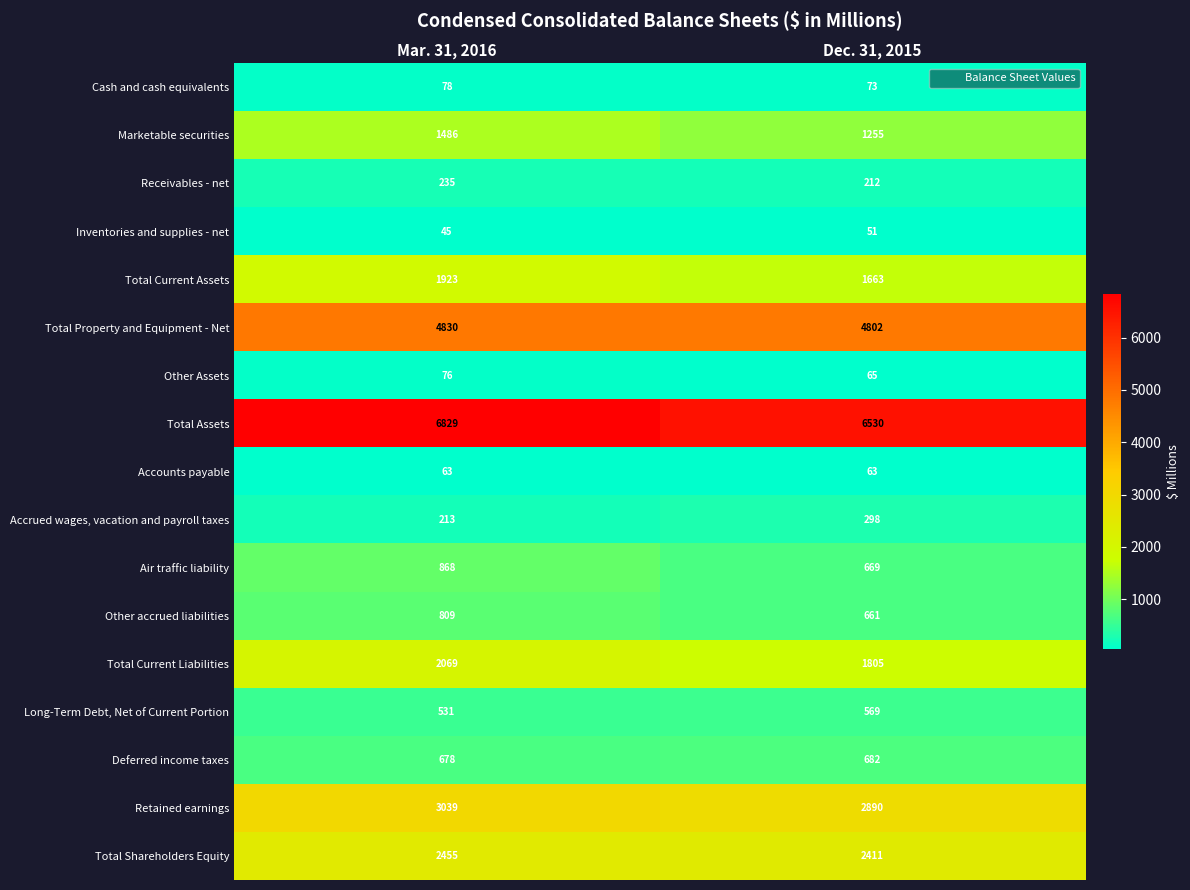

The value of Marketable securities at Dec. 31, 2015 is 1255. True or false?

True